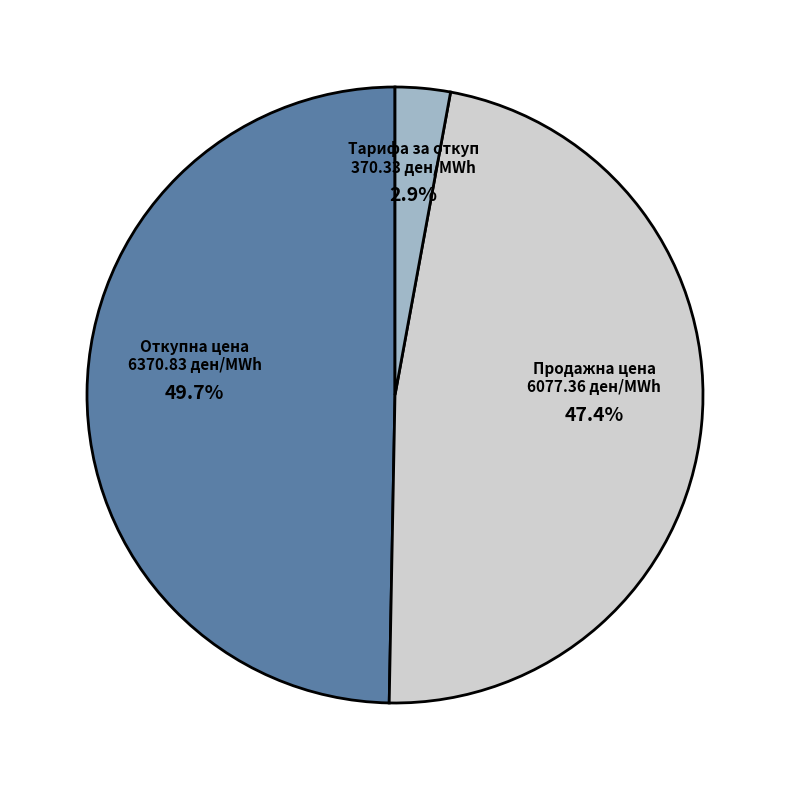

Is there any slice that represents more than half of the pie?

No